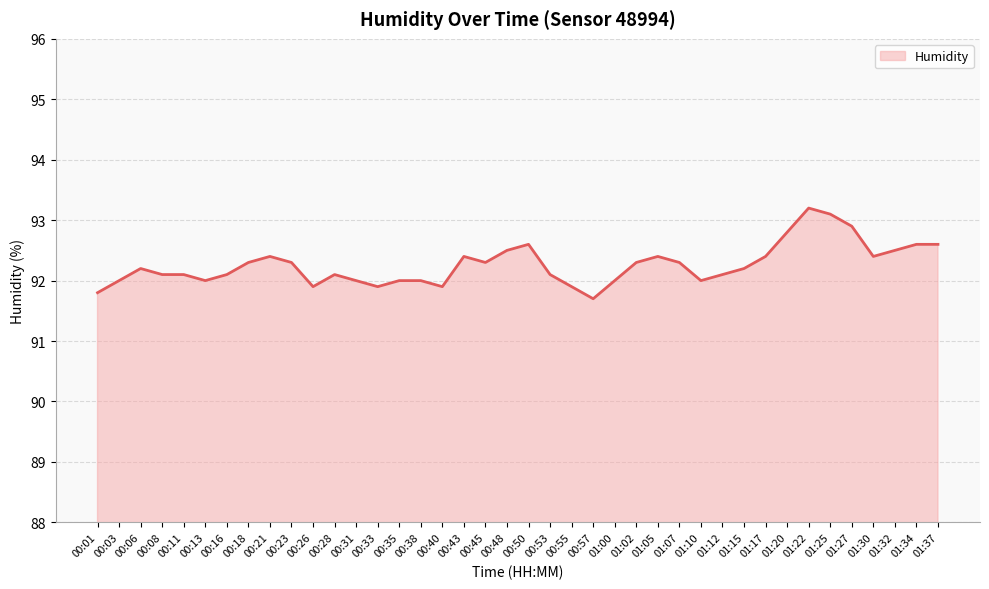

What position from the left is 01:22?

34